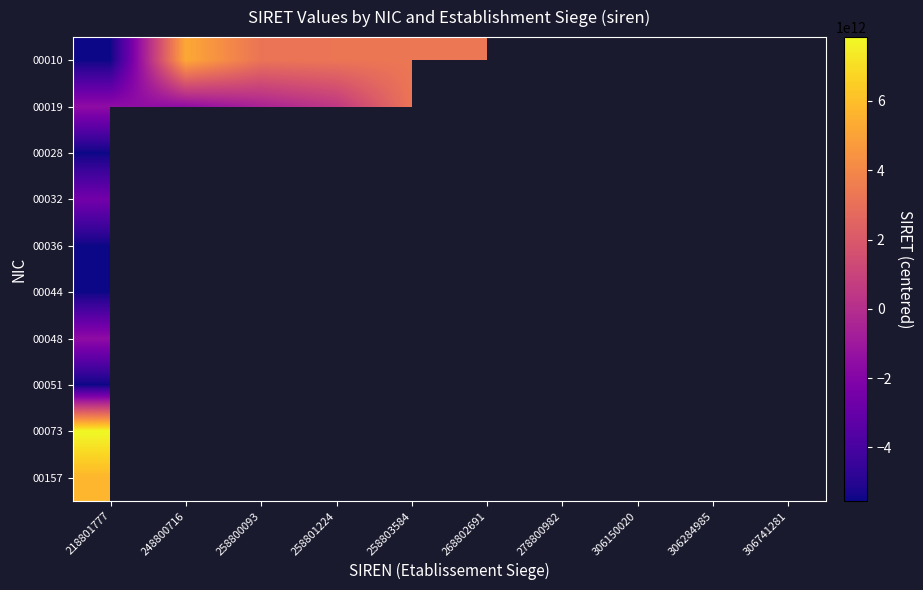

Count the number of categories in the chart.

10